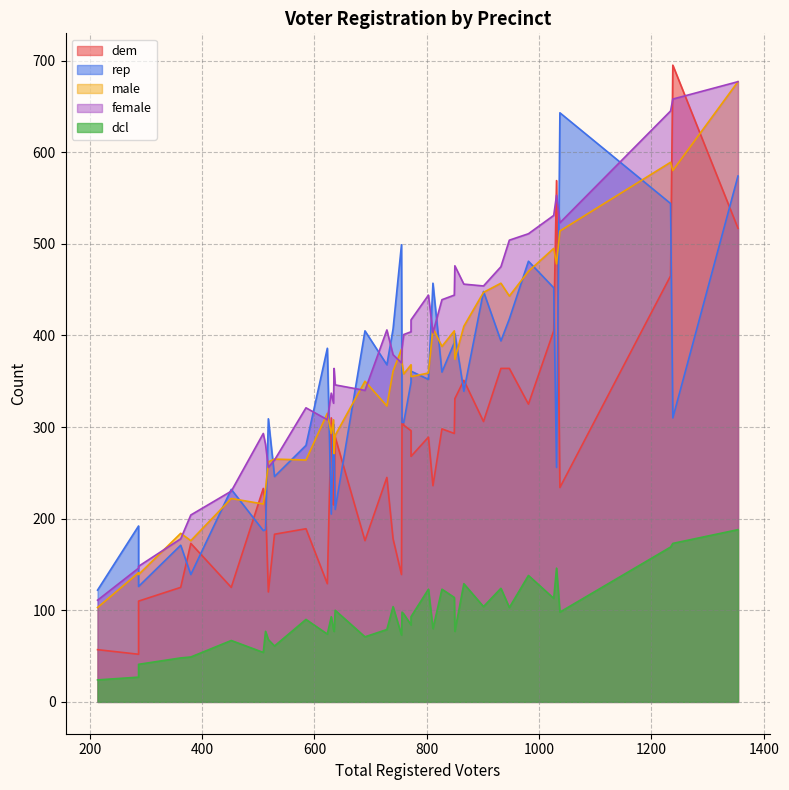

How many interior local valleys does the female series have?

12